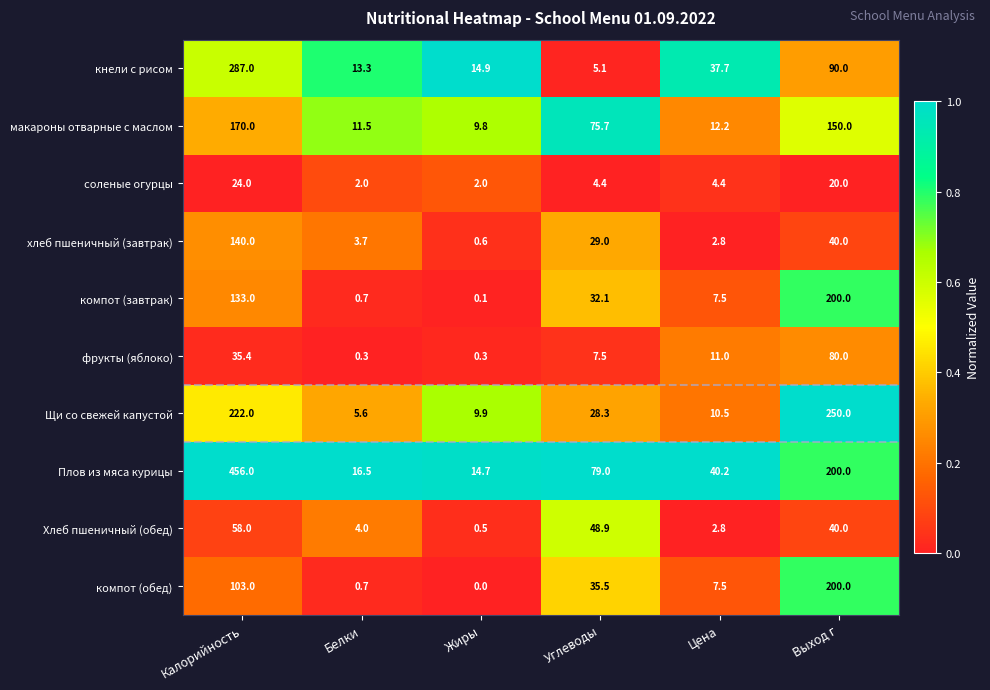

What is the total value across all series at Цена?

136.6